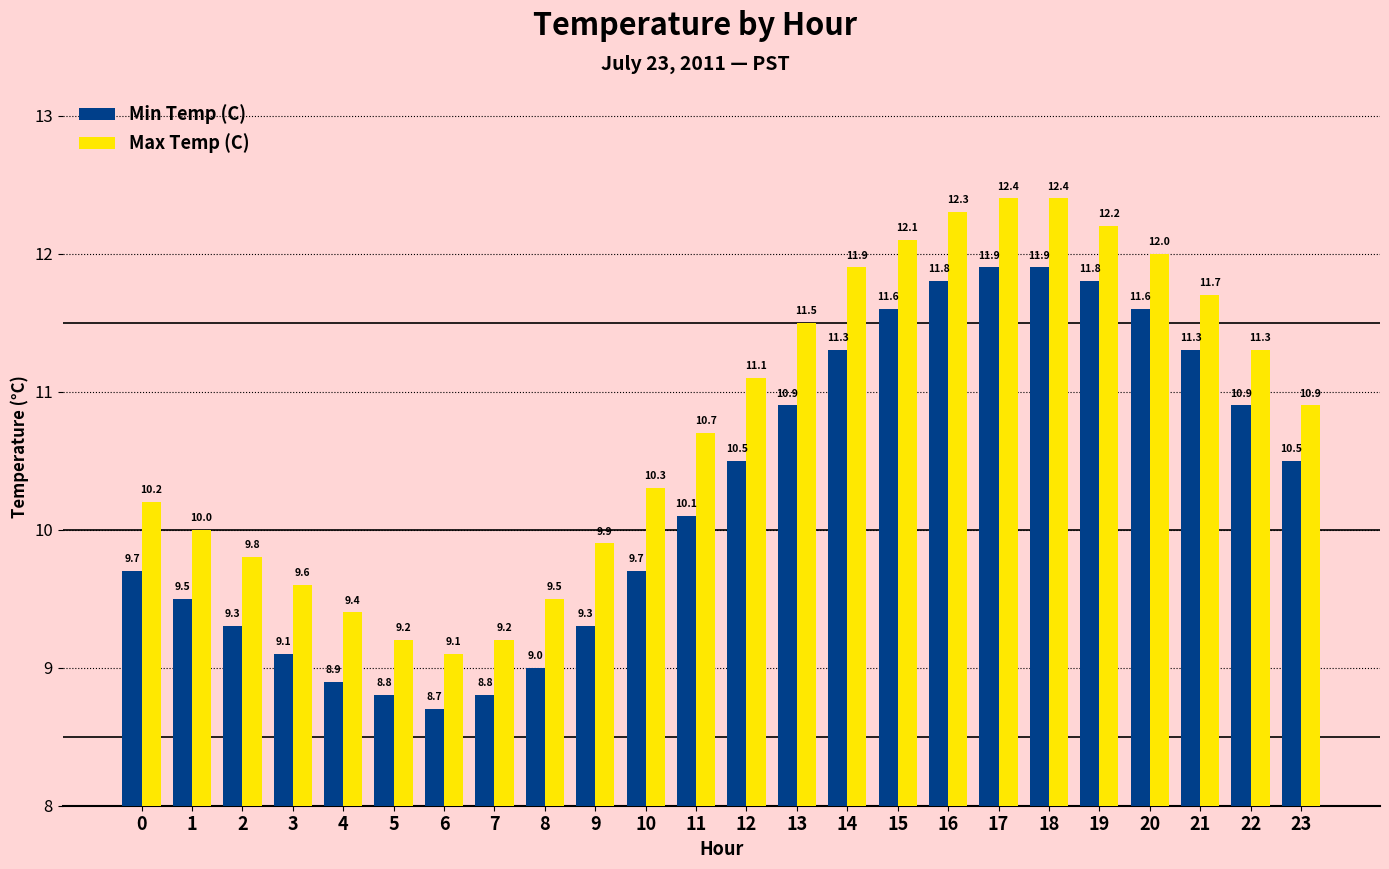

Which series has the largest range (max minus min)?

Max Temp (C)